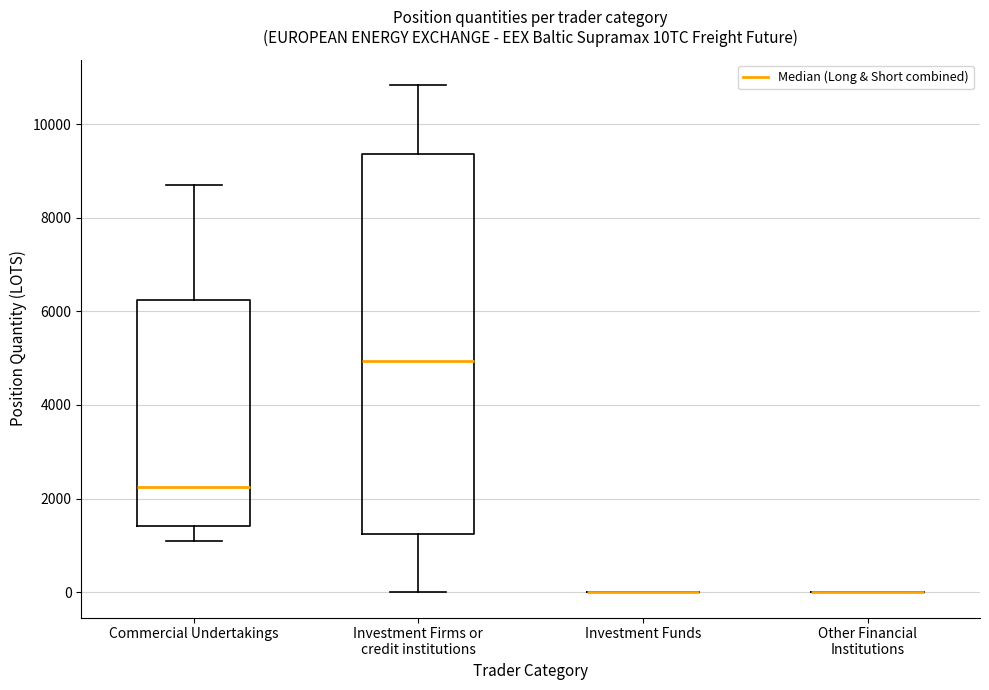

Which box is the tallest, from its lower edge to its upper edge?

Investment Firms or credit institutions